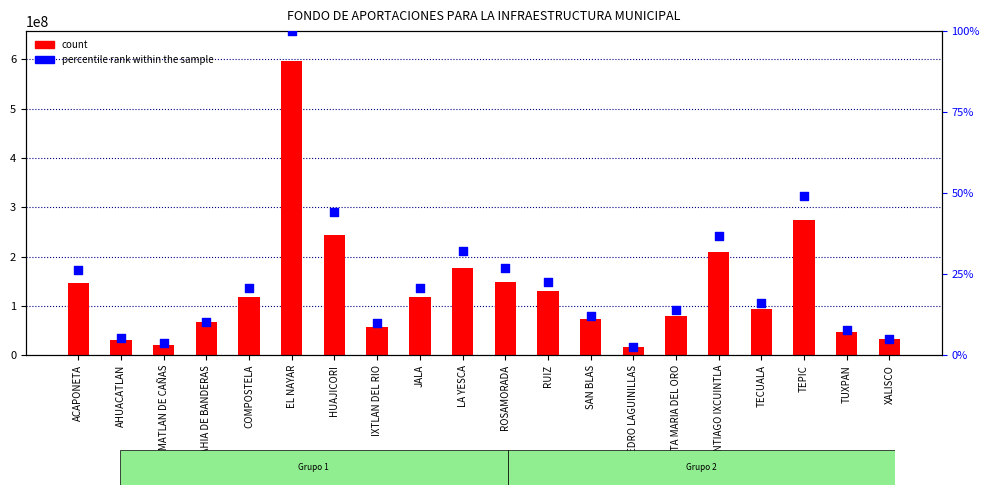

Which series contains the lowest Y value?

percentile rank within the sample